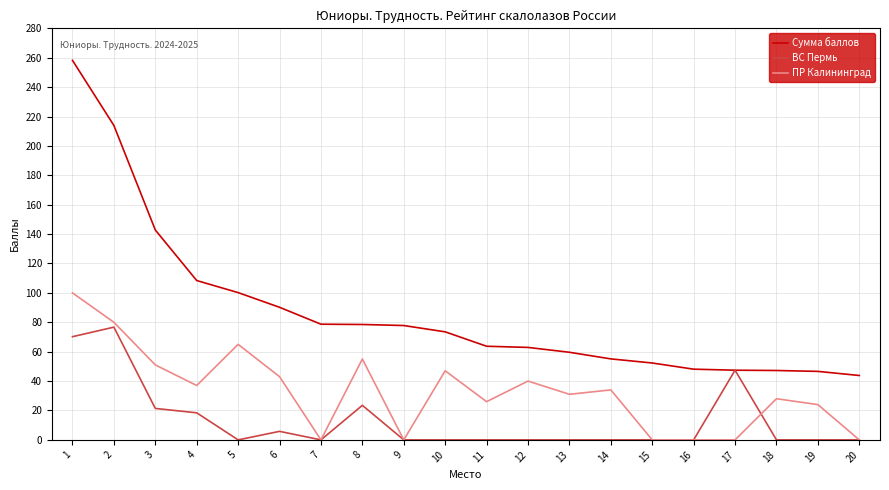

True or false: ПР Калининград and Сумма баллов intersect in this chart.

False